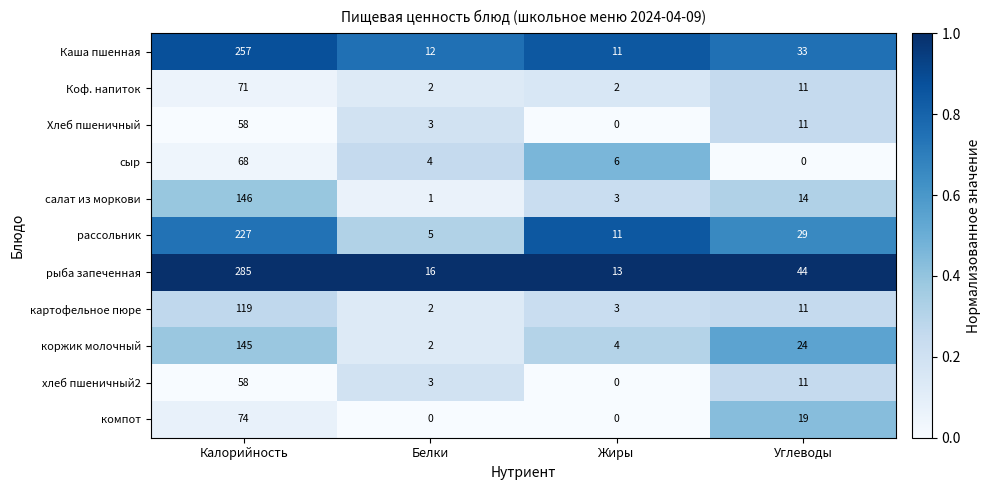

What is the maximum value shown in the chart?

285